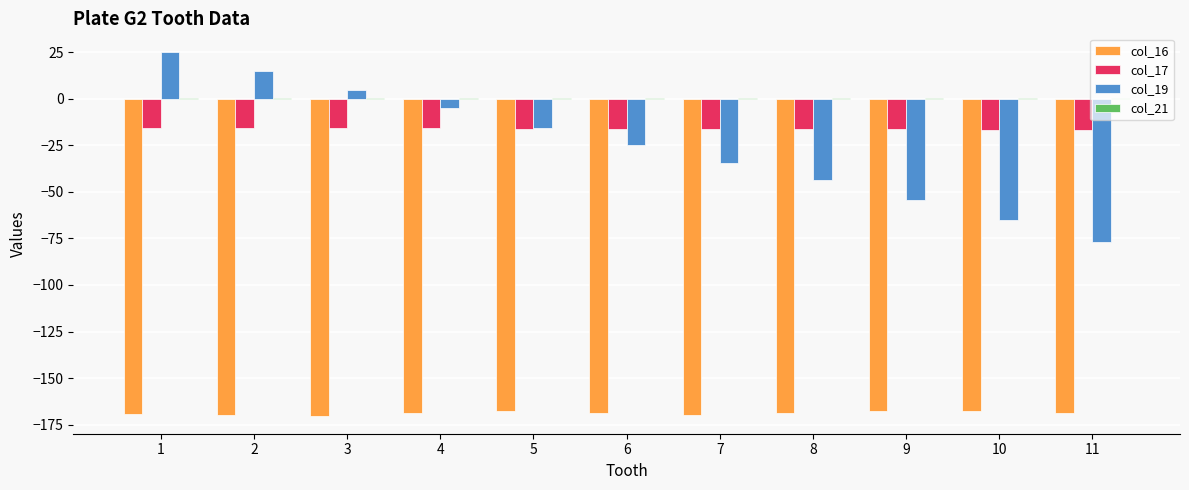

How many groups of bars are there?

11